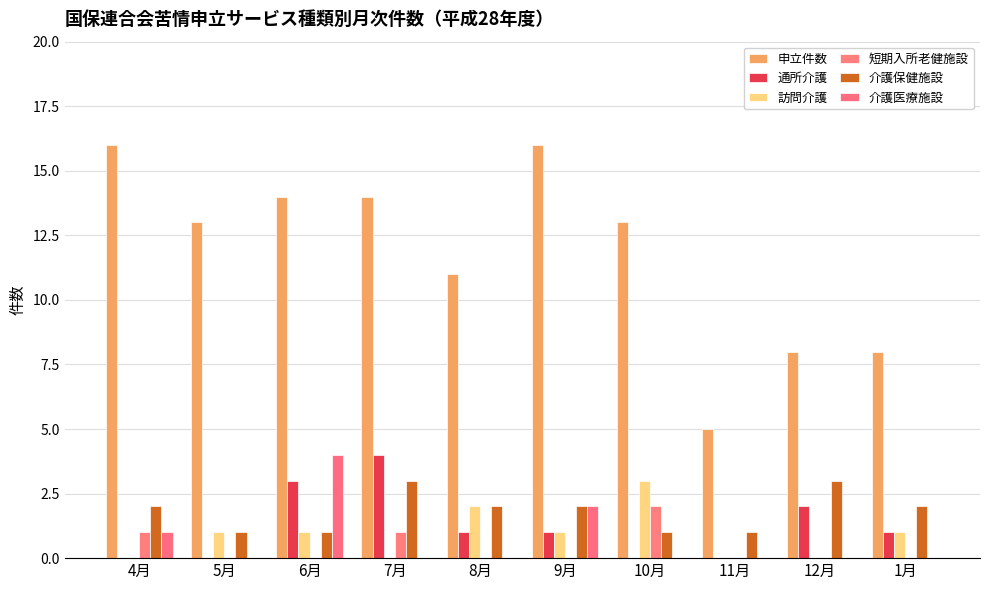

What are all the series names shown in the legend?

申立件数, 通所介護, 訪問介護, 短期入所老健施設, 介護保健施設, 介護医療施設